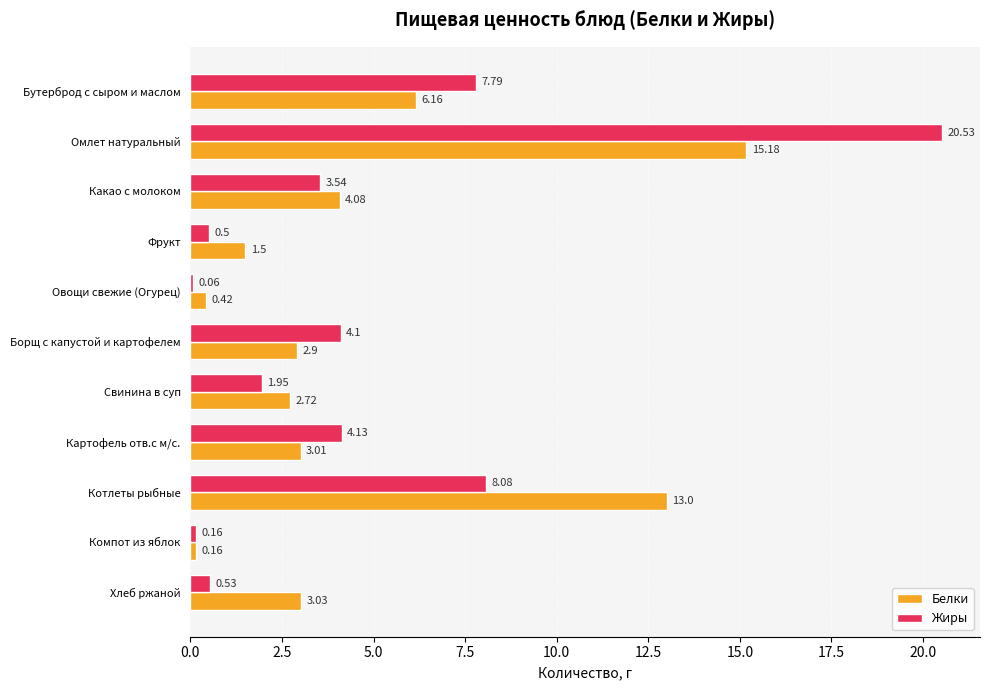

What is the sum of the Белки values at Бутерброд с сыром и маслом and Фрукт?

7.7